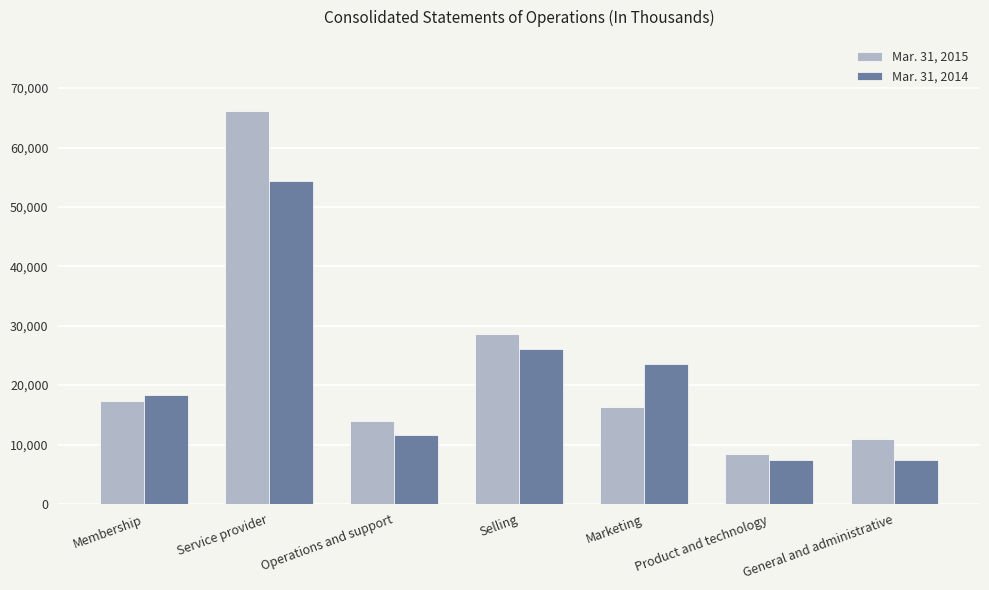

Is the value of Mar. 31, 2014 at Marketing greater than the value of Mar. 31, 2015 at Product and technology?

Yes